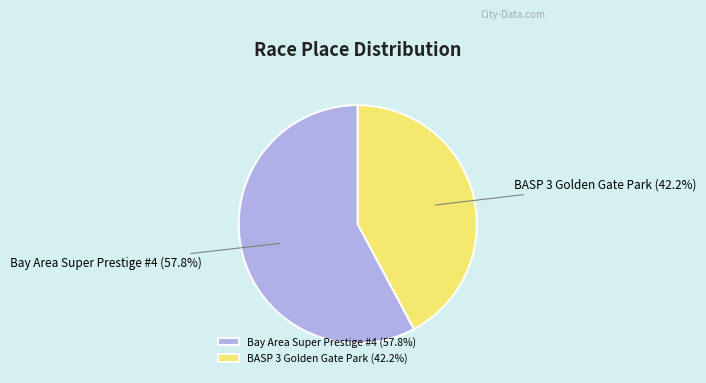

Is there a majority slice in this chart?

Yes